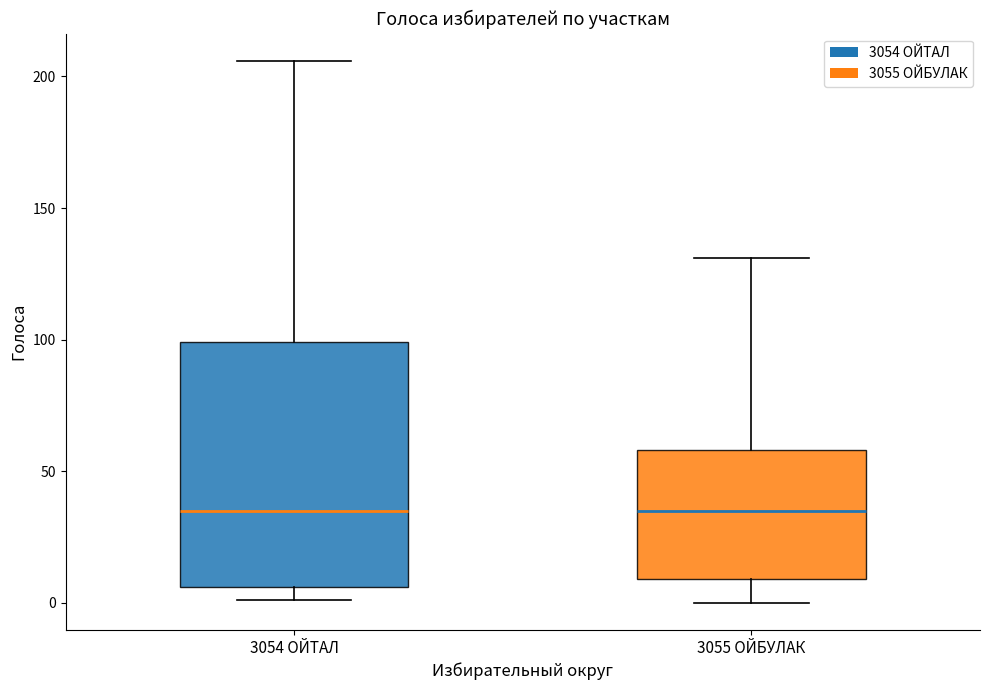

Reading left to right, read every box against the y-axis: the position of its median line, the range the box covers, and the ends of its whiskers. The values are not printed on the chart, so give them approximately, as read against the axis.

3054 ОЙТАЛ: median 35, box 5 to 100, whiskers 0 to 205
3055 ОЙБУЛАК: median 35, box 10 to 60, whiskers 0 to 130